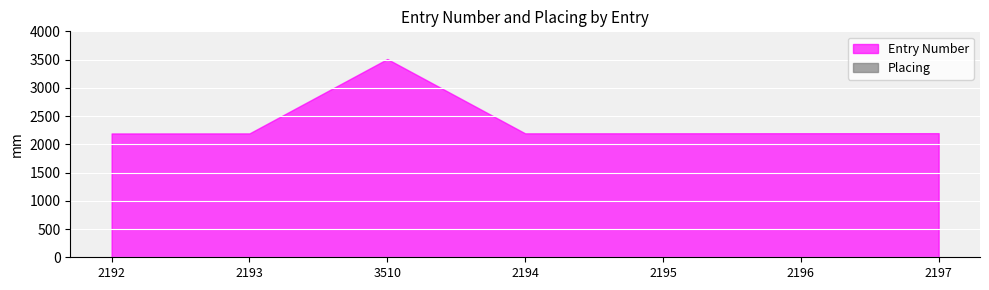

What is the maximum value shown in the chart?

3510